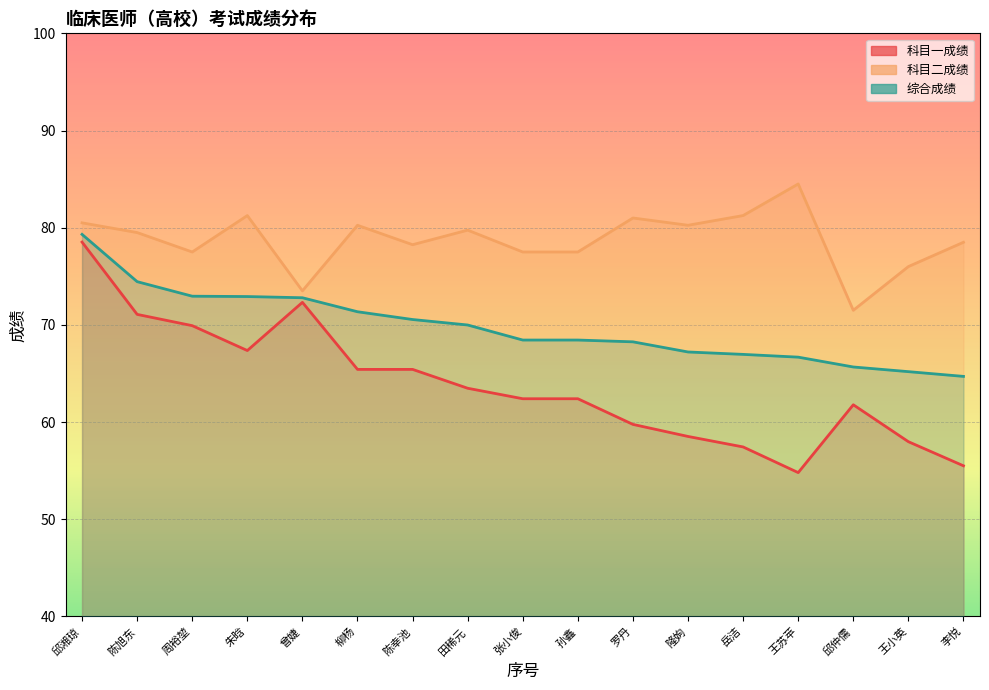

Reading left to right, what are all the values shown in this chart?

科目一成绩: 邱湘琼=78.5	陈旭东=71.1	周裕堃=69.9	朱晗=67.4	曾婕=72.3	柳杨=65.4	陈幸池=65.4	田稀元=63.5	张小俊=62.4	孙鑫=62.4	罗丹=59.8	隆姁=58.5	岳洁=57.4	王苏苹=54.8	邱仲儒=61.8	王小英=58.0	李悦=55.5
科目二成绩: 邱湘琼=80.5	陈旭东=79.5	周裕堃=77.5	朱晗=81.2	曾婕=73.5	柳杨=80.2	陈幸池=78.2	田稀元=79.8	张小俊=77.5	孙鑫=77.5	罗丹=81.0	隆姁=80.2	岳洁=81.2	王苏苹=84.5	邱仲儒=71.5	王小英=76.0	李悦=78.5
综合成绩: 邱湘琼=79.3	陈旭东=74.4	周裕堃=73.0	朱晗=72.9	曾婕=72.8	柳杨=71.4	陈幸池=70.6	田稀元=70.0	张小俊=68.4	孙鑫=68.4	罗丹=68.3	隆姁=67.2	岳洁=67.0	王苏苹=66.7	邱仲儒=65.7	王小英=65.2	李悦=64.7